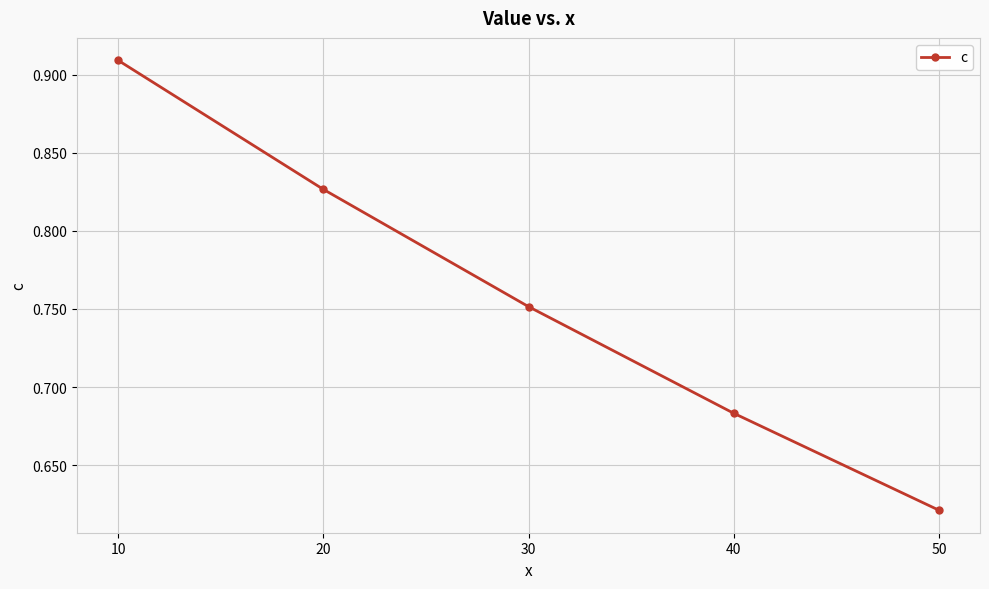

Count the number of categories in the chart.

5